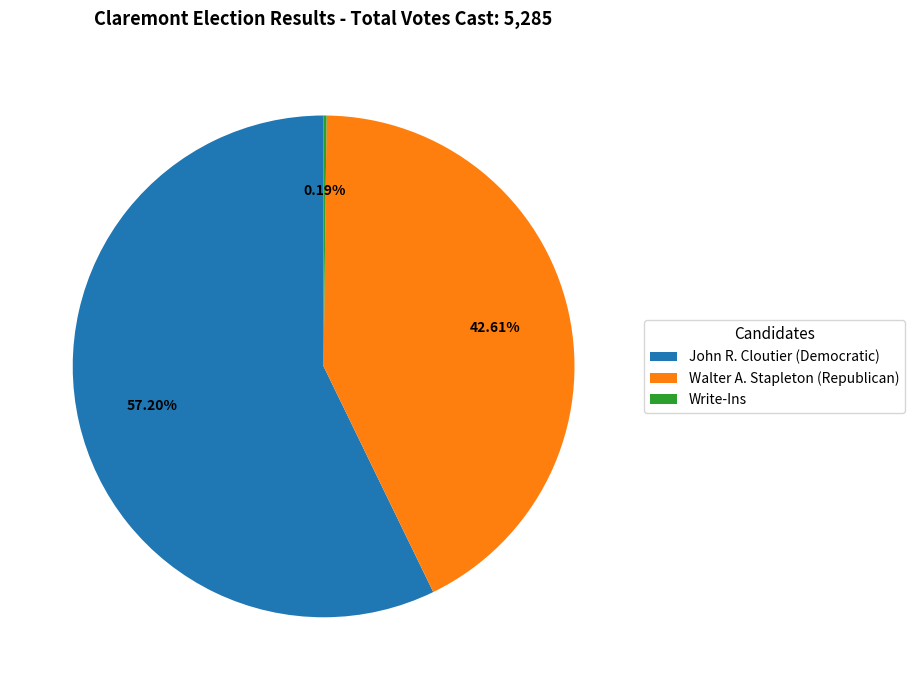

To the nearest percent, what percentage of the pie is John R. Cloutier (Democratic)?

57%